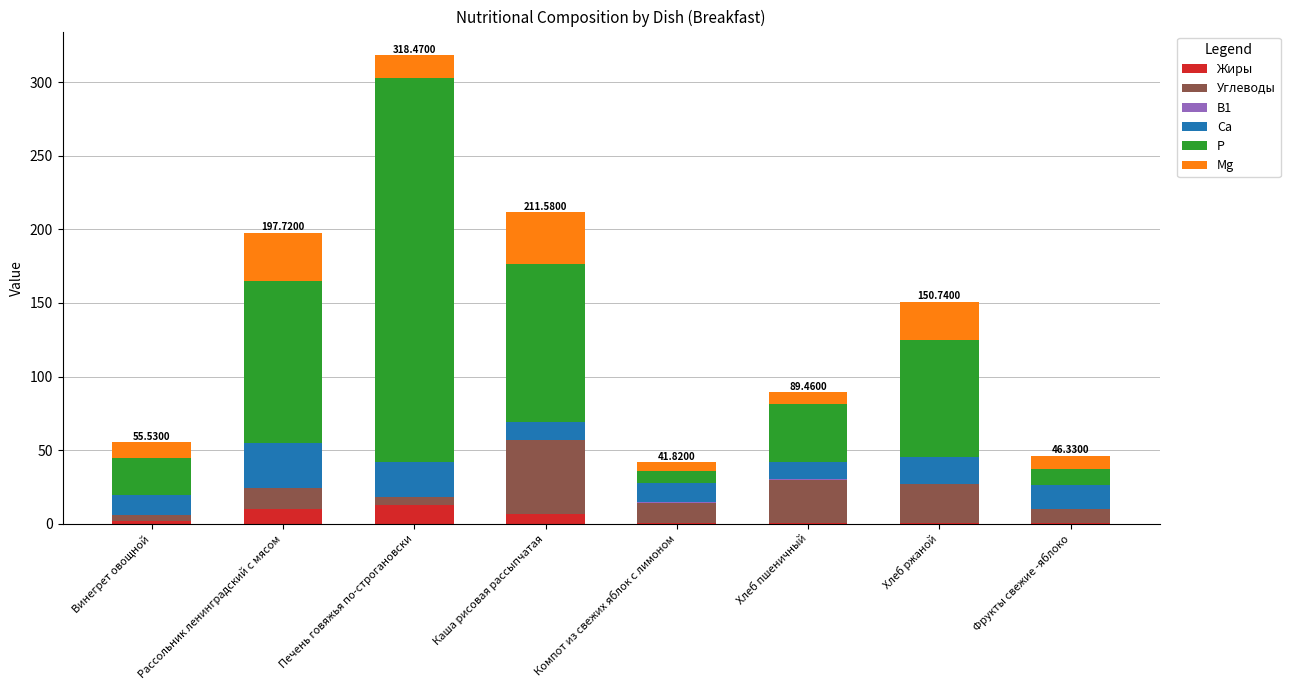

At which category is the sum across all series the highest?

Печень говяжья по-строгановски